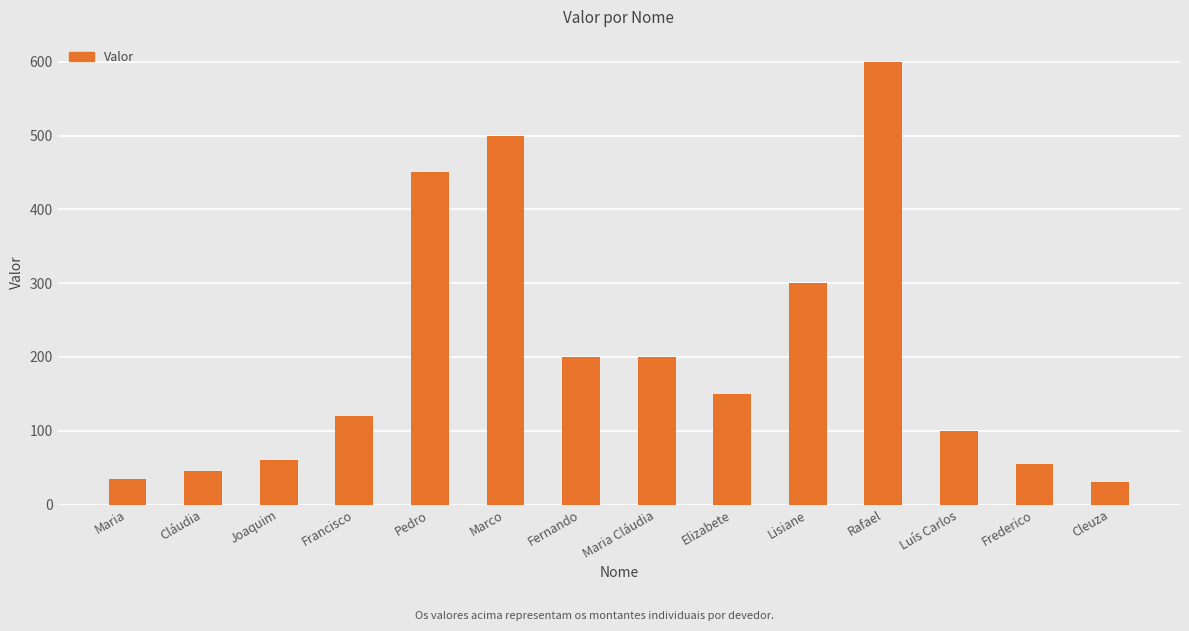

What is the difference between the values at Joaquim and Rafael?

540